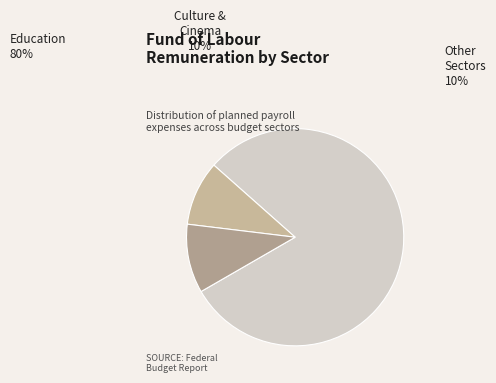

What percentage is the в сфере культуры slice, to the nearest percent?

10%